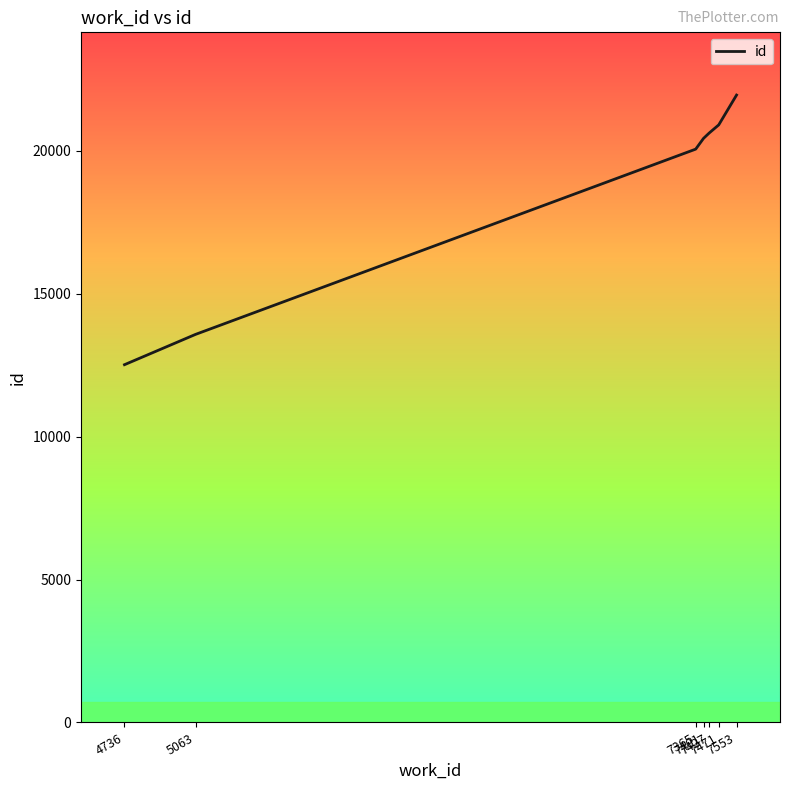

What is the smallest value displayed?

12514